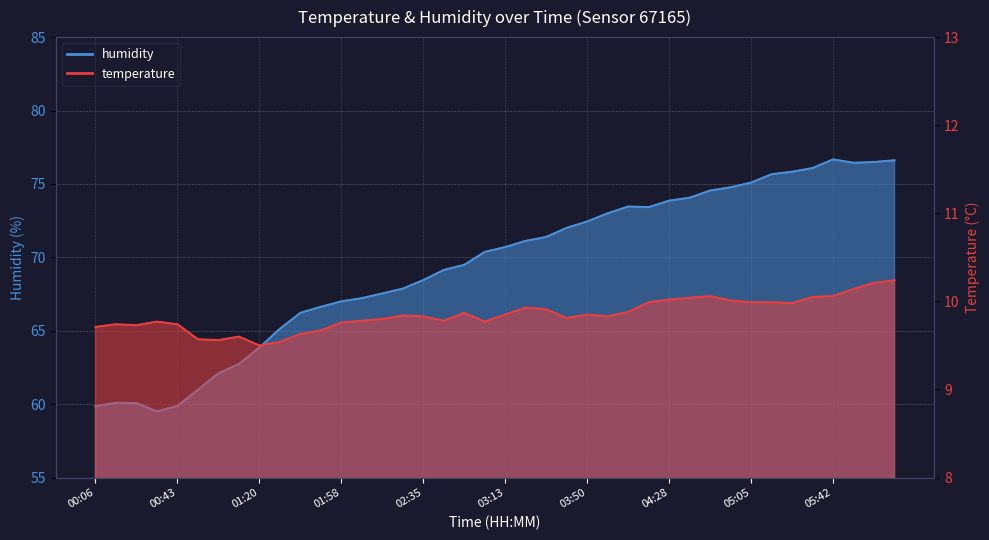

Which series has the largest range (max minus min)?

humidity